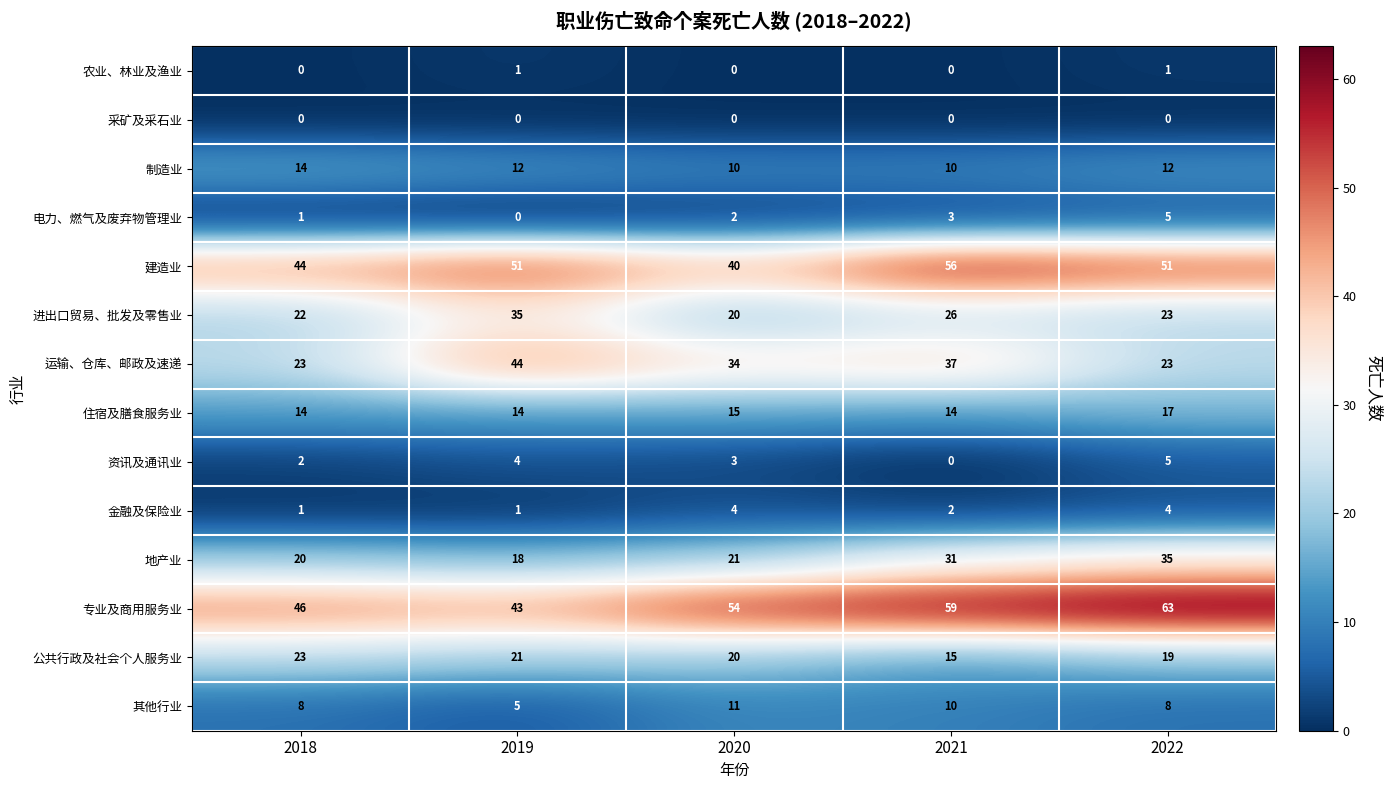

What is the total value across all series at 2020?

234